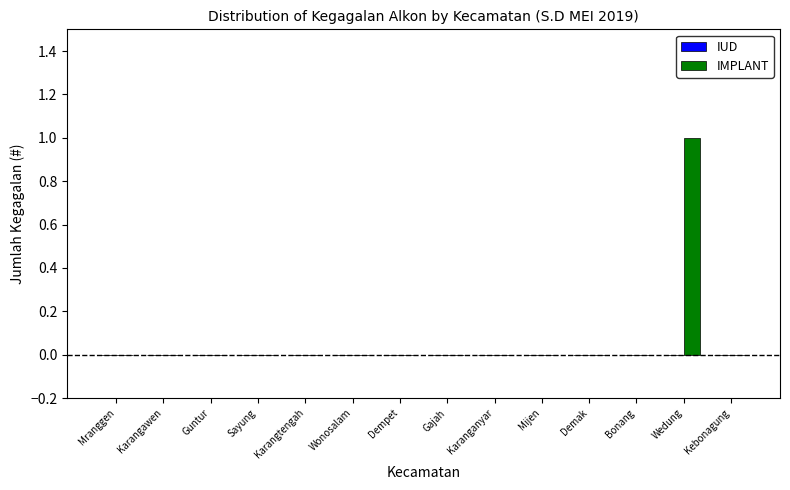

True or false: the data shows 0 at Mranggen.

True